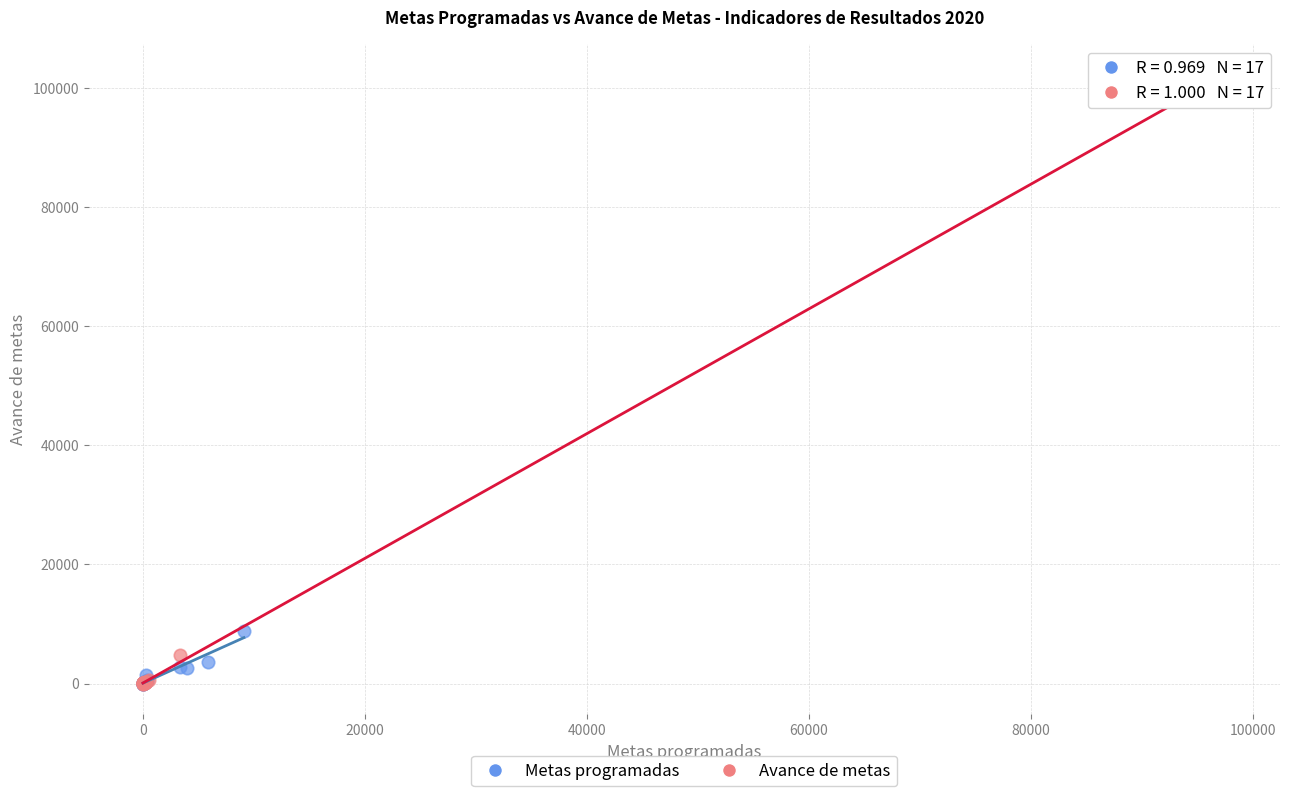

Which series reaches the maximum Y coordinate?

Avance de metas